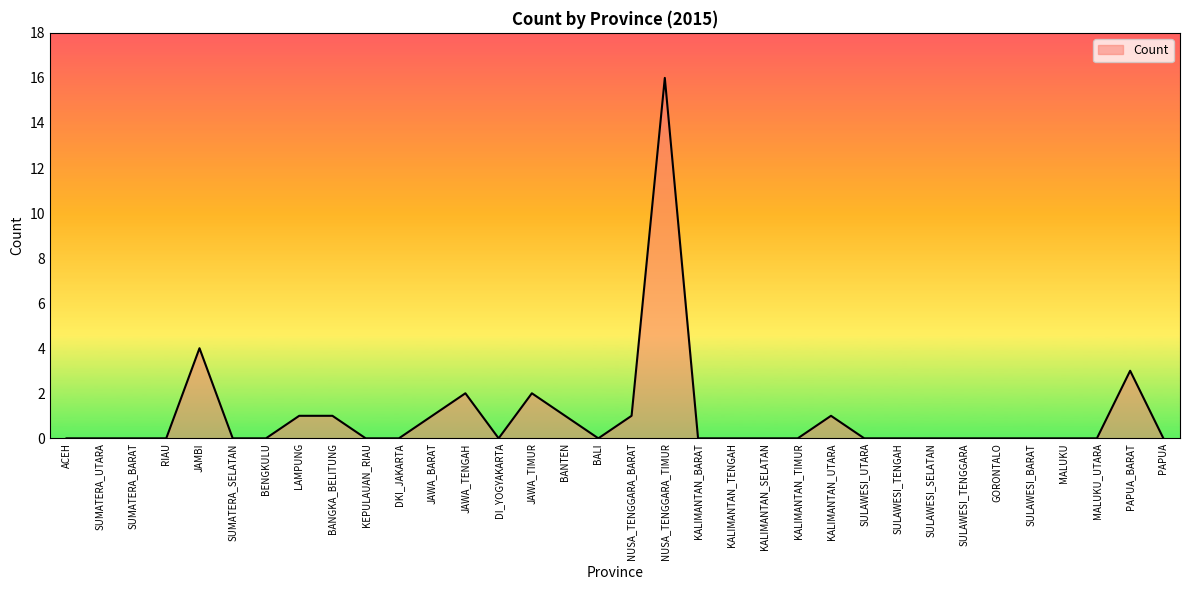

What is the ratio of the value at NUSA_TENGGARA_BARAT to the value at JAWA_BARAT?

1.0